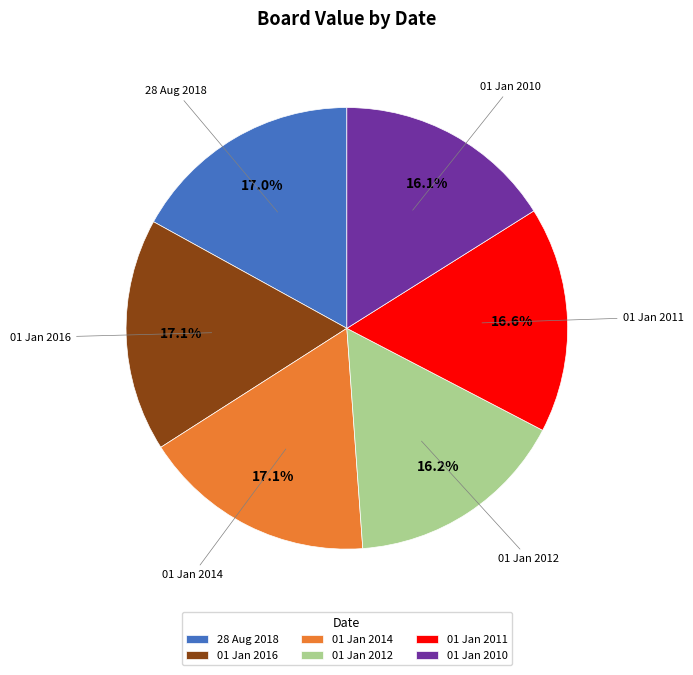

Is there a majority slice in this chart?

No